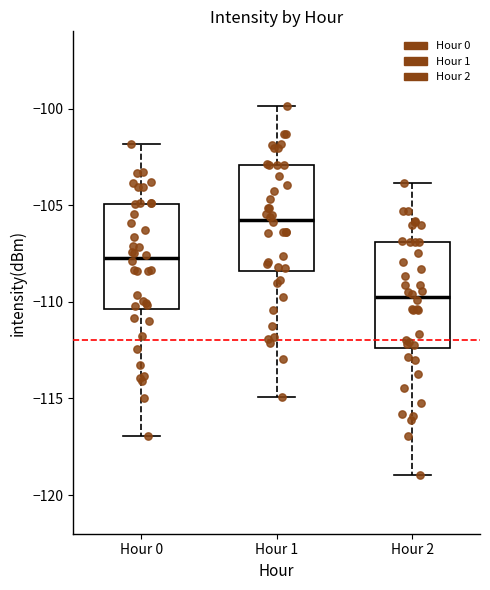

Reading left to right, read every box against the y-axis: the position of its median line, the range the box covers, and the ends of its whiskers. The values are not printed on the chart, so give them approximately, as read against the axis.

Hour 0: median -107.5, box -110.5 to -105.0, whiskers -117.0 to -102.0
Hour 1: median -105.5, box -108.5 to -103.0, whiskers -115.0 to -100.0
Hour 2: median -109.5, box -112.5 to -107.0, whiskers -119.0 to -104.0